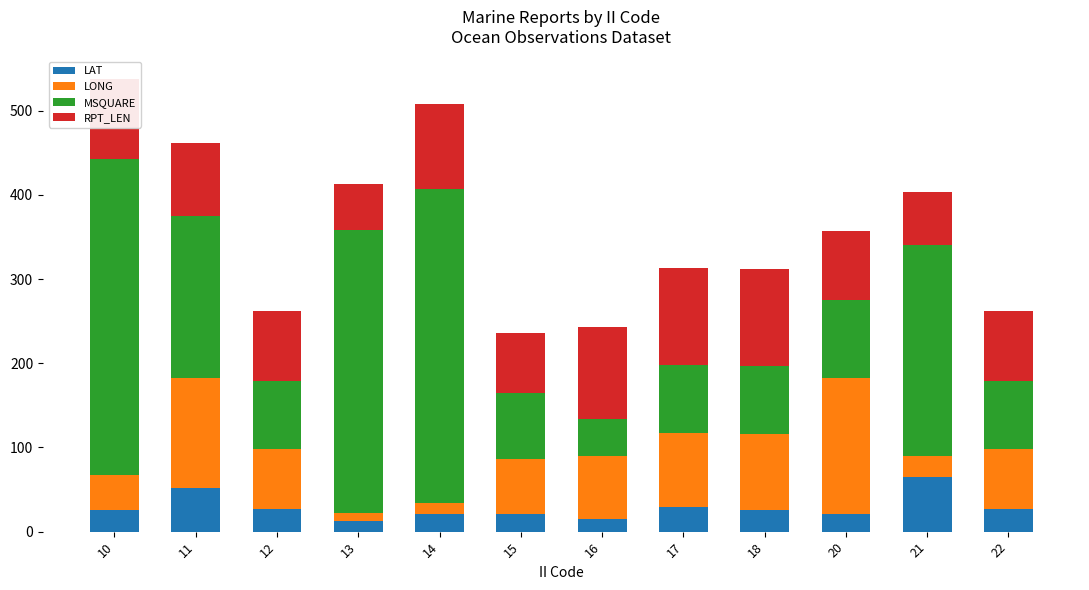

What is the maximum value for LAT?

65.1